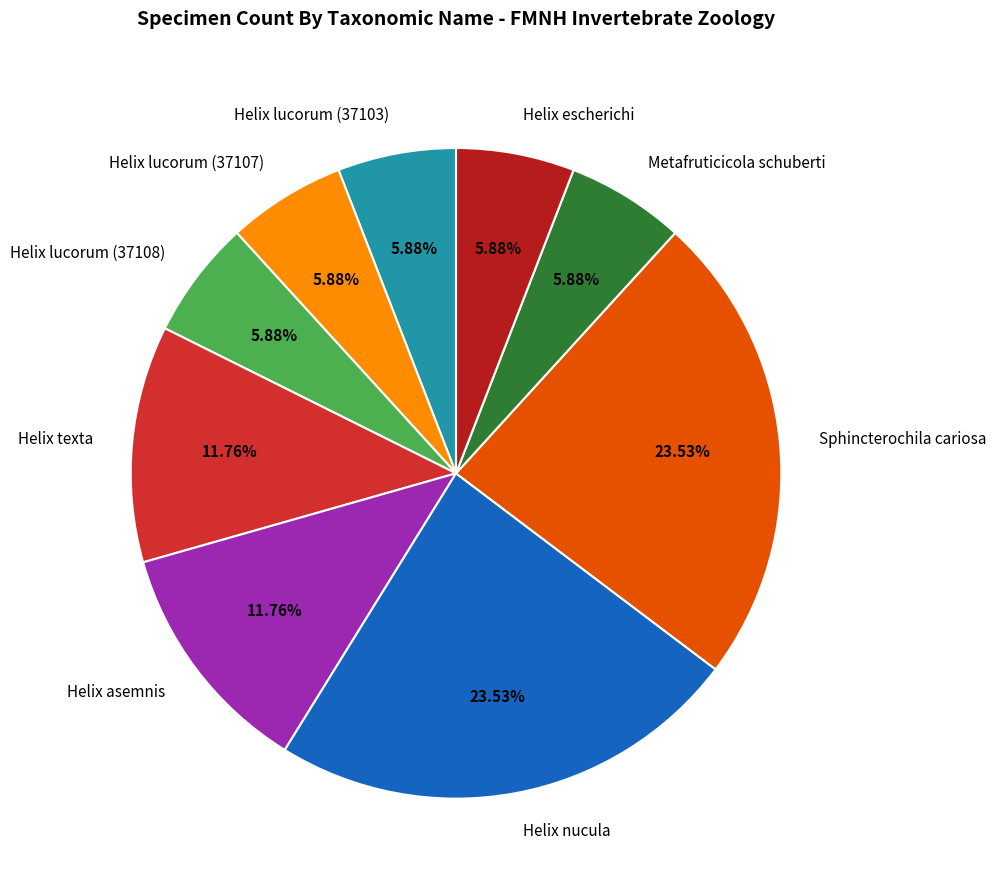

Is Helix texta the majority of the pie?

No